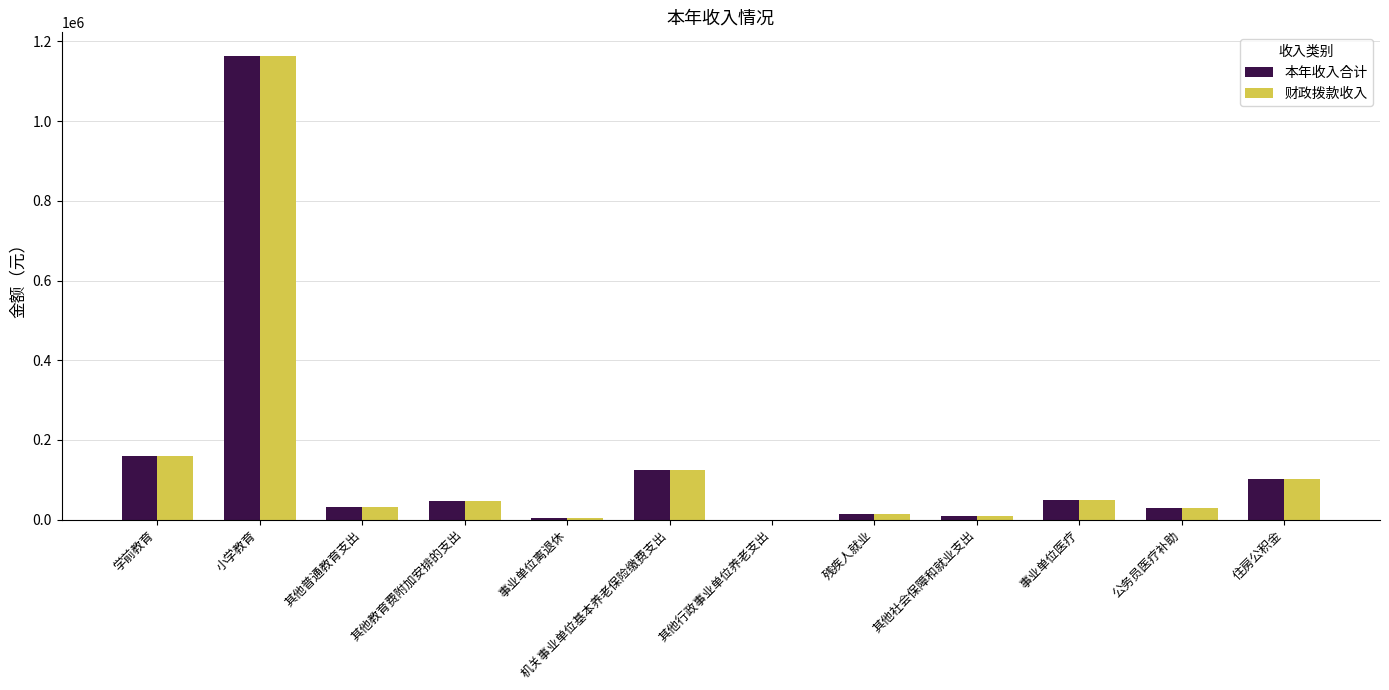

Which category has the highest value in the 财政拨款收入 series?

小学教育